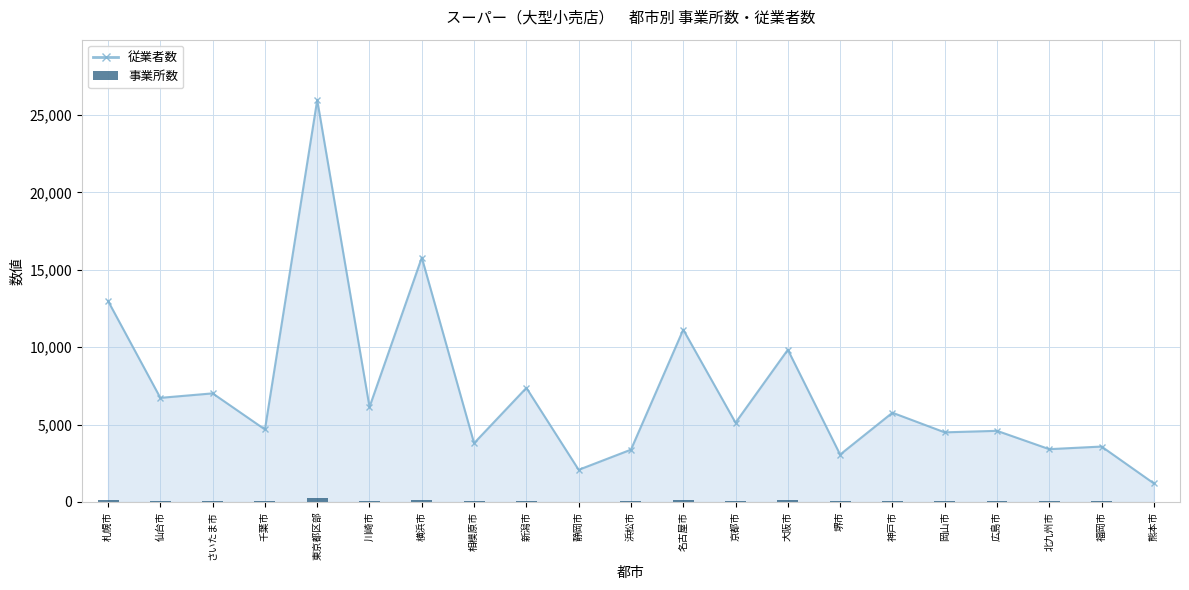

How many data points are above 45?

10